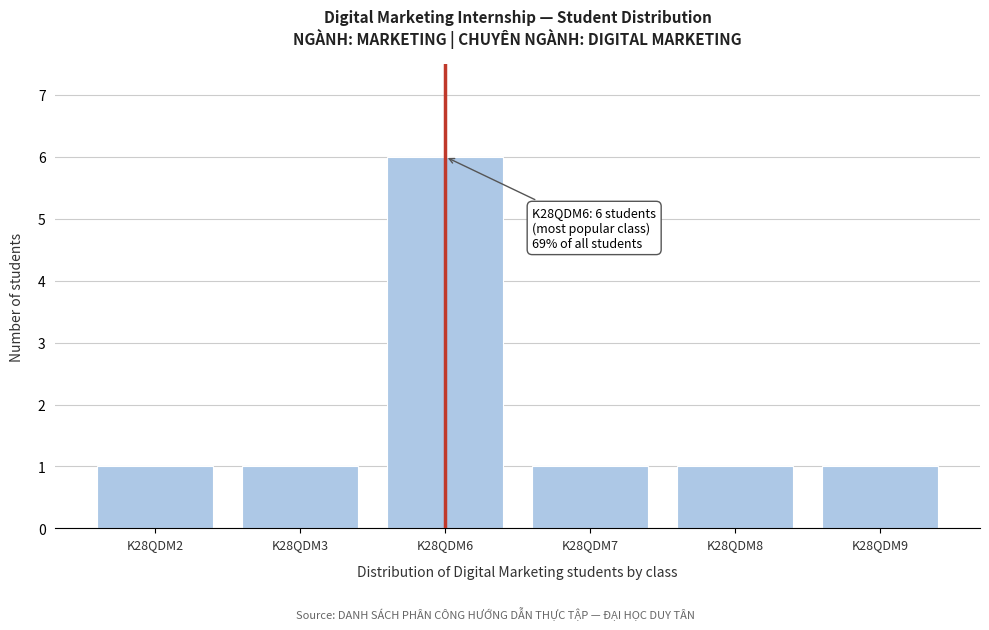

Reading left to right, what are all the values shown in this chart?

1	1	6	1	1	1